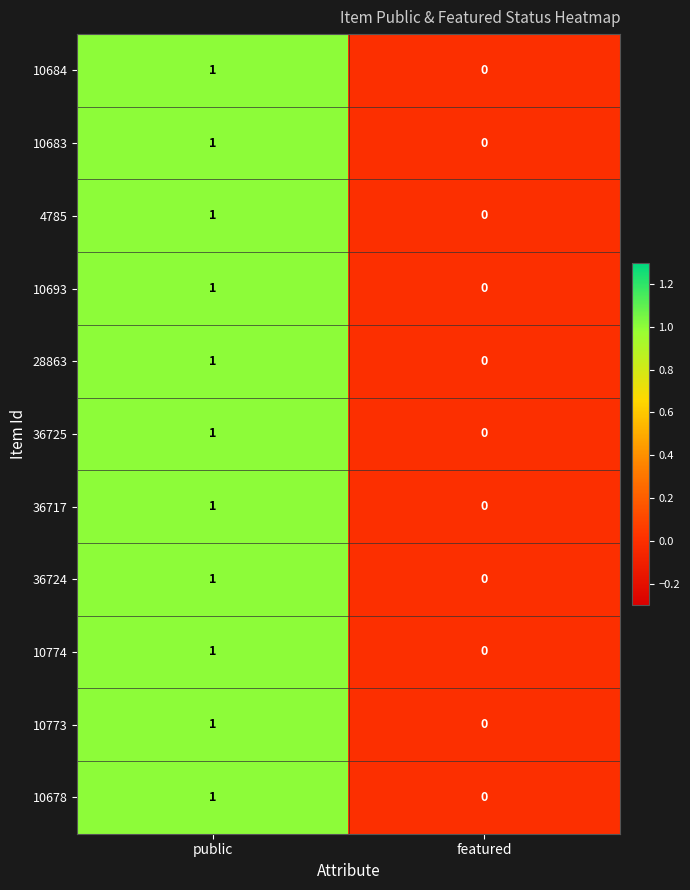

The value of 4785 at public is 2. True or false?

False